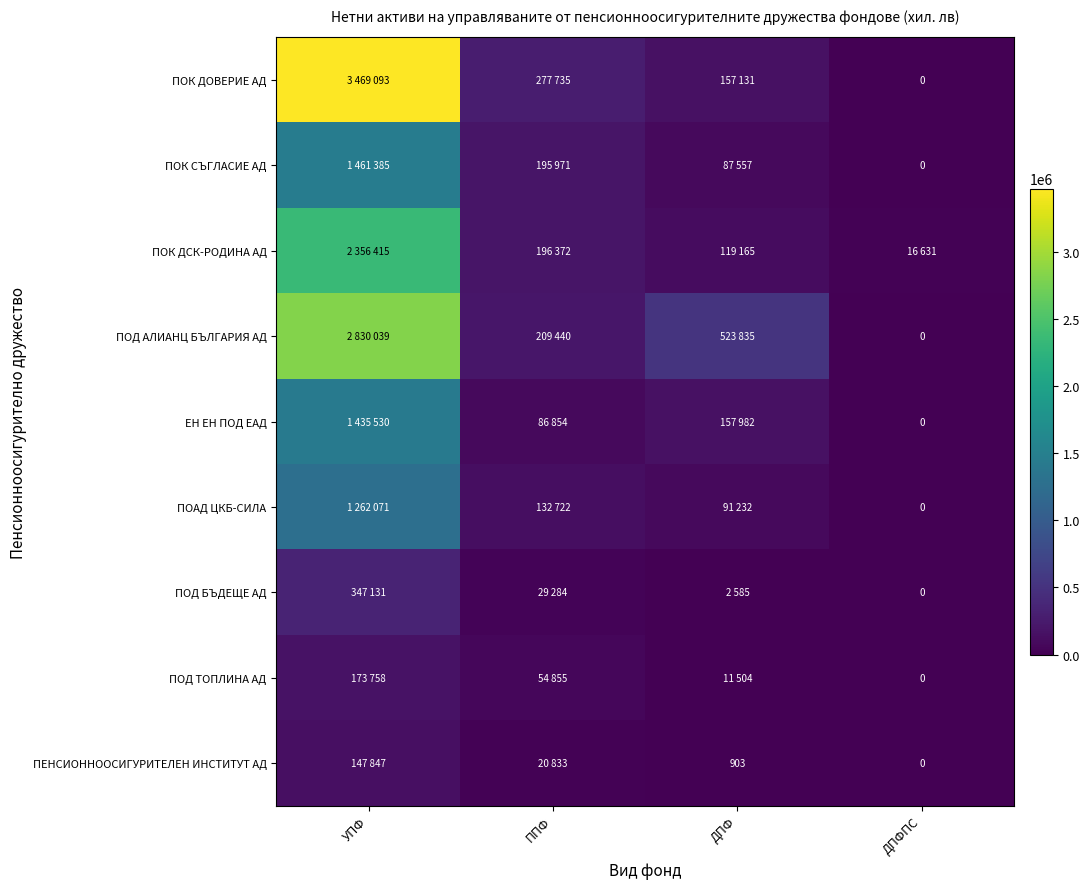

What is the average value of the ПОК ДОВЕРИЕ АД series?

975990